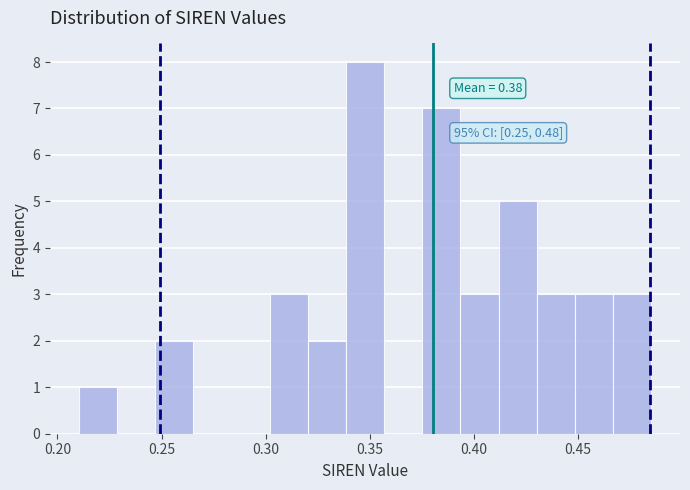

Around what value on the x-axis is the tallest bar? Give the approximate position of its centre, as read against the axis.

0.350